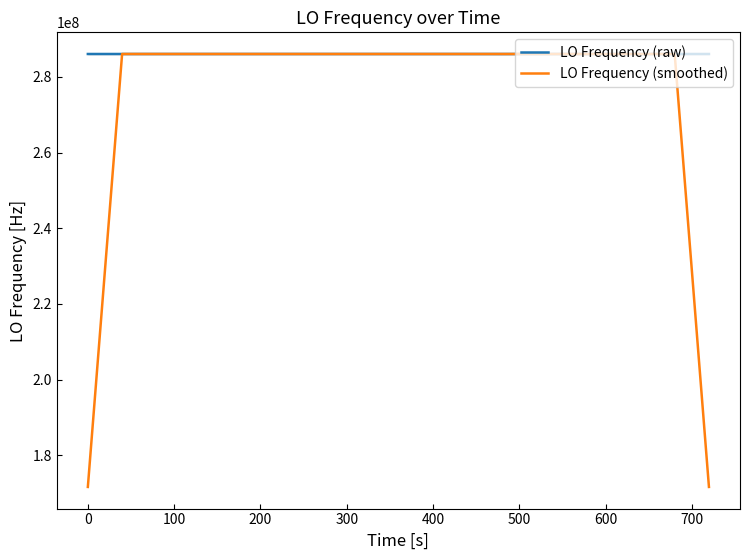

What is the sum of all LO Frequency (raw) values?

11441875756.9